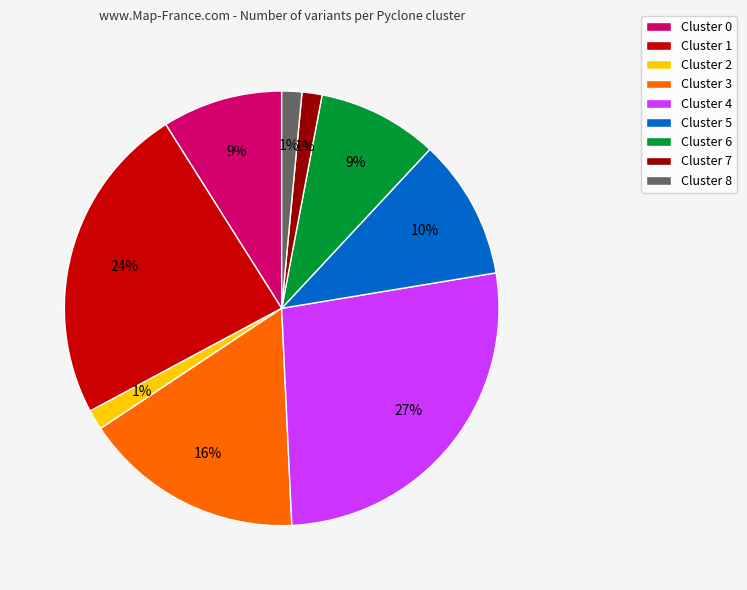

True or false: Cluster 2 accounts for 15% of the total.

False